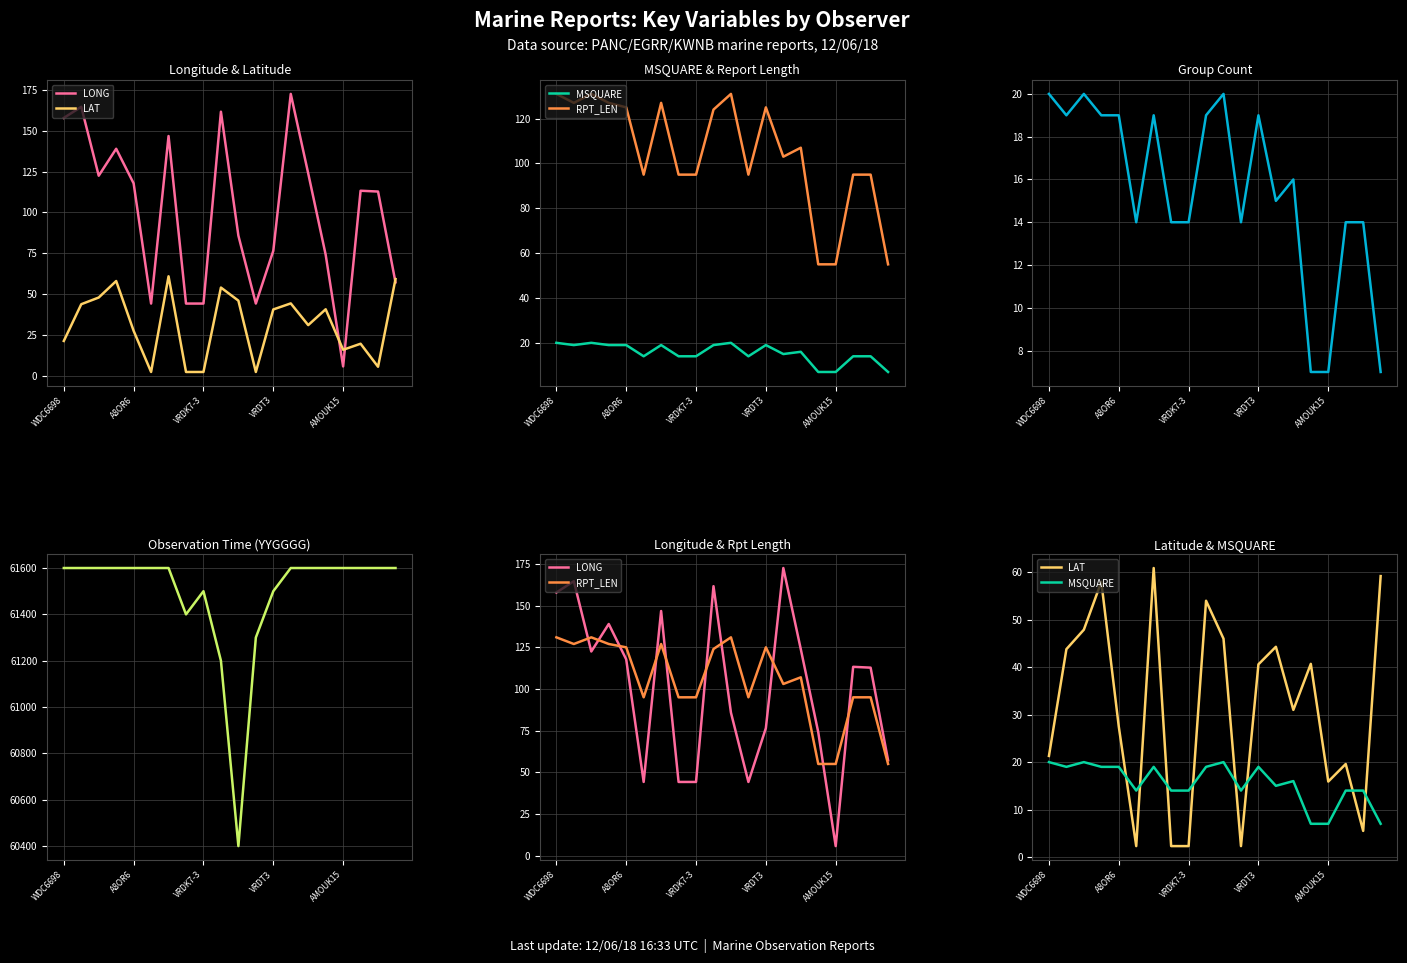

Where is the first local minimum for LAT?

5